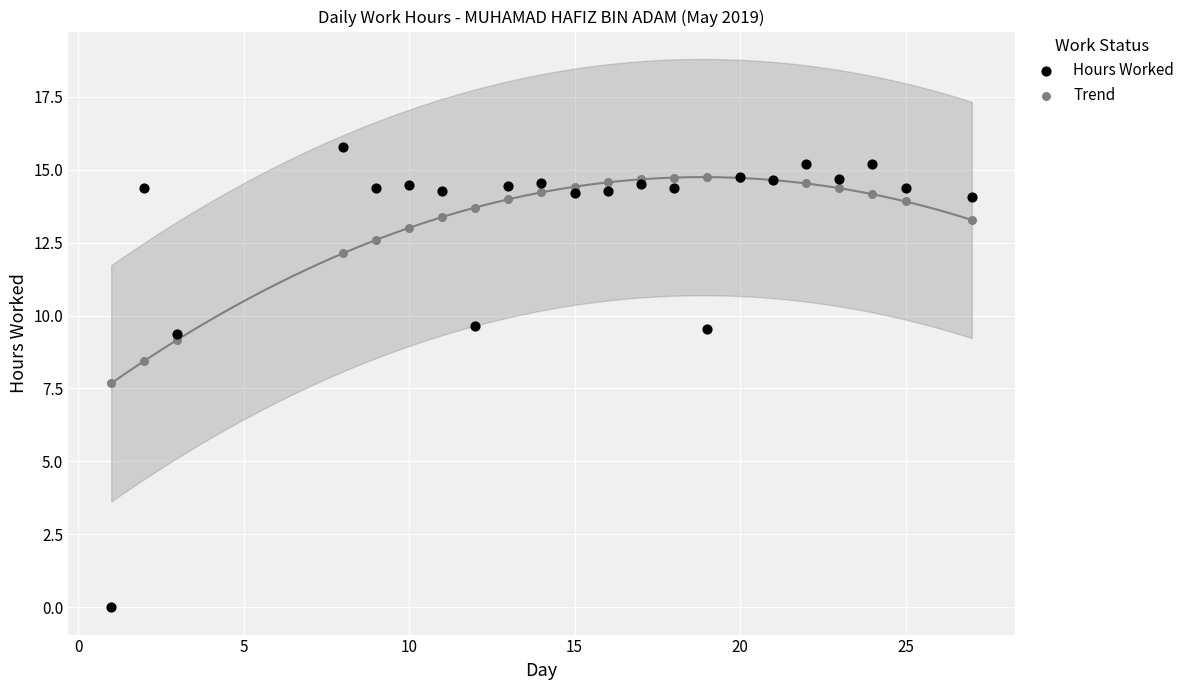

Which series contains the lowest Y value?

Hours Worked